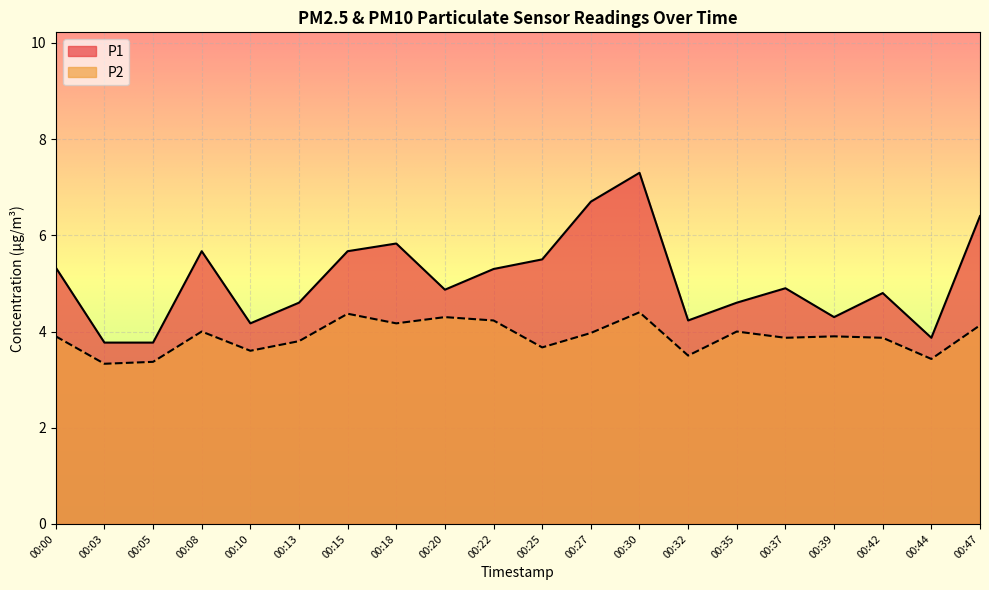

What is the difference between the second highest and second lowest values in the P1 series?

2.9